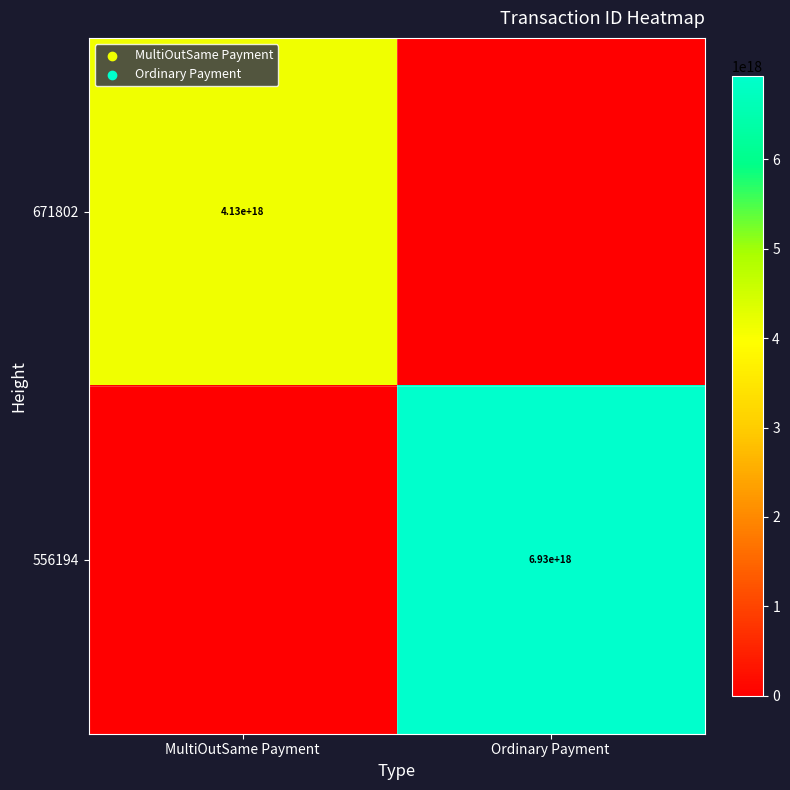

The value of 556194 at Ordinary Payment is 6930000000000000000. True or false?

True